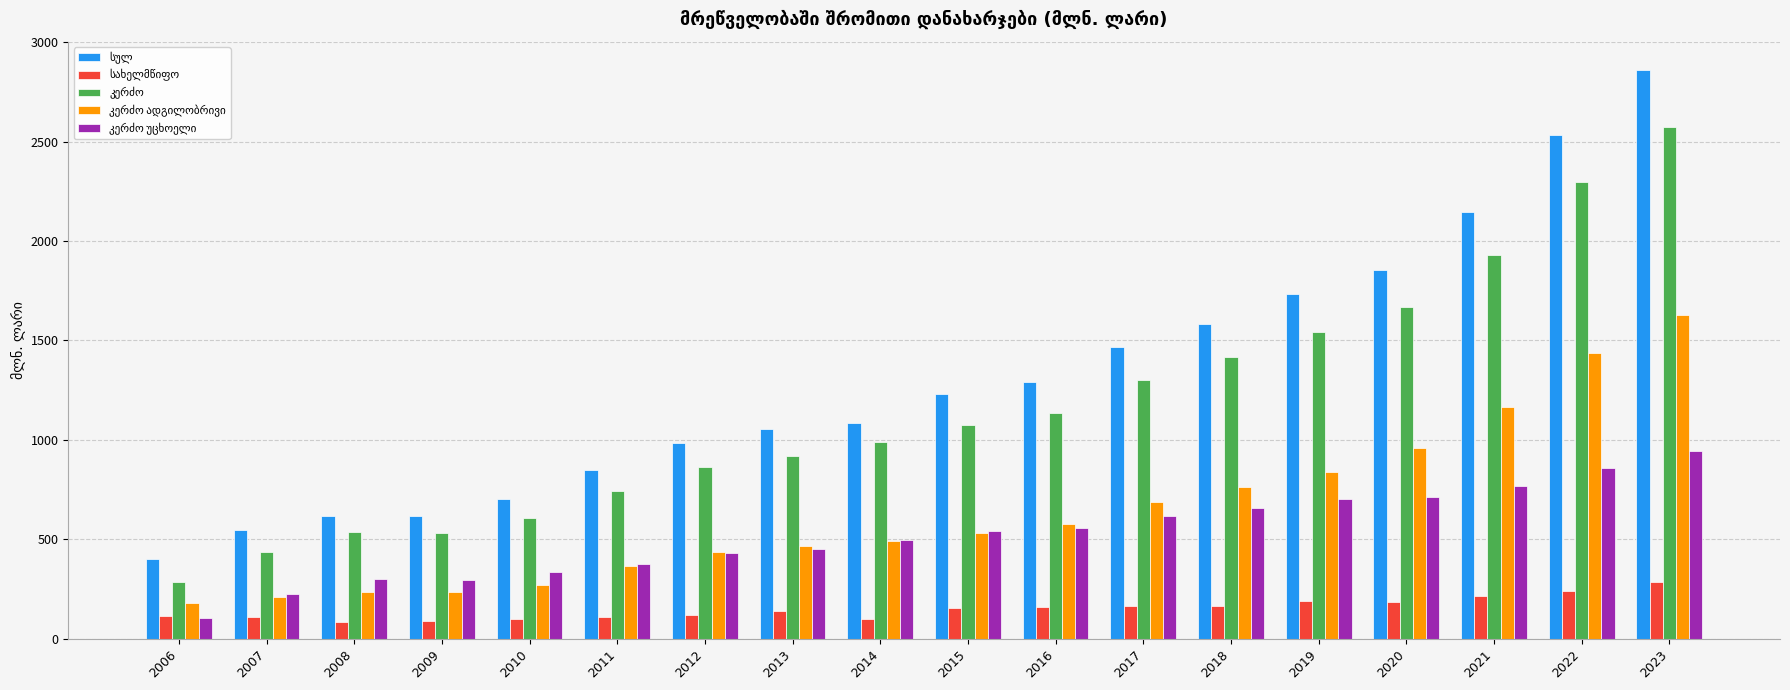

How many bars are there in each group?

5